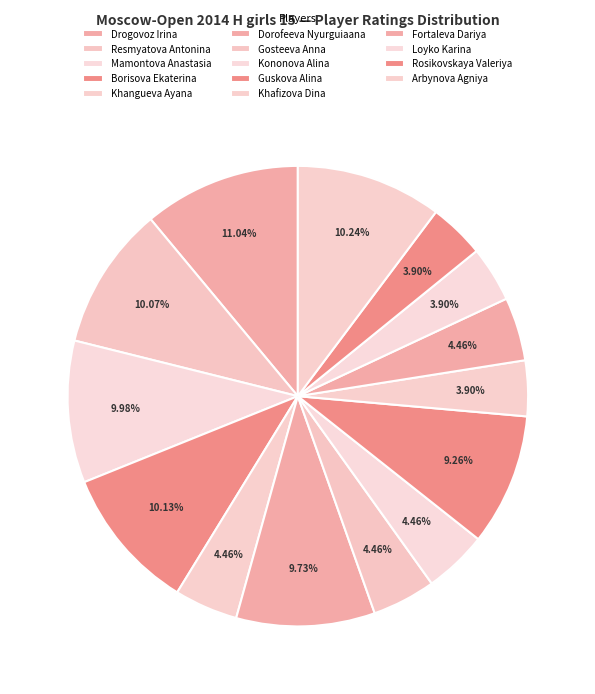

Is there any slice that represents more than half of the pie?

No